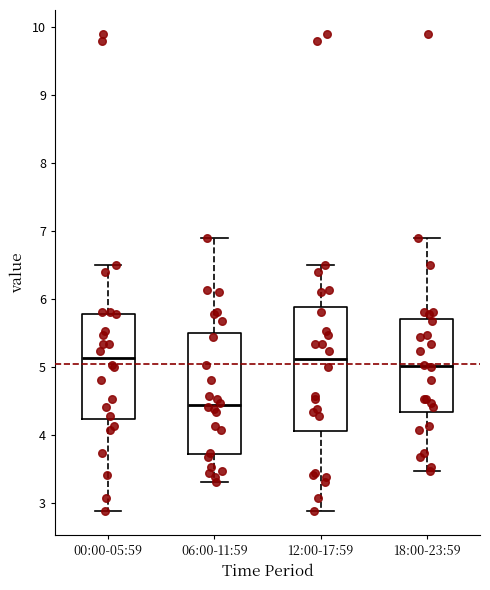

Reading left to right, transcribe this box plot: for each box, give where its median line is, the range the box spans, and where its two whiskers end, as read against the y-axis. The values are not printed on the chart, so give them approximately, as read against the axis.

00:00-05:59: median 5.1, box 4.2 to 5.8, whiskers 2.9 to 6.5
06:00-11:59: median 4.4, box 3.7 to 5.5, whiskers 3.3 to 6.9
12:00-17:59: median 5.1, box 4.1 to 5.9, whiskers 2.9 to 6.5
18:00-23:59: median 5.0, box 4.3 to 5.7, whiskers 3.5 to 6.9